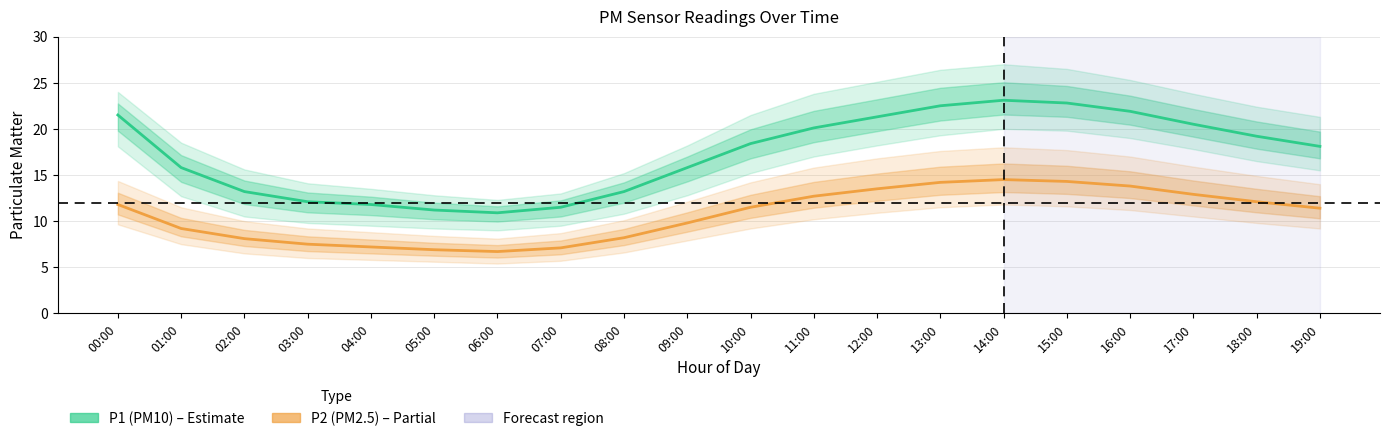

Is the value of P2 (PM2.5) at 08:00 greater than the value of P1 (PM10) at 01:00?

No